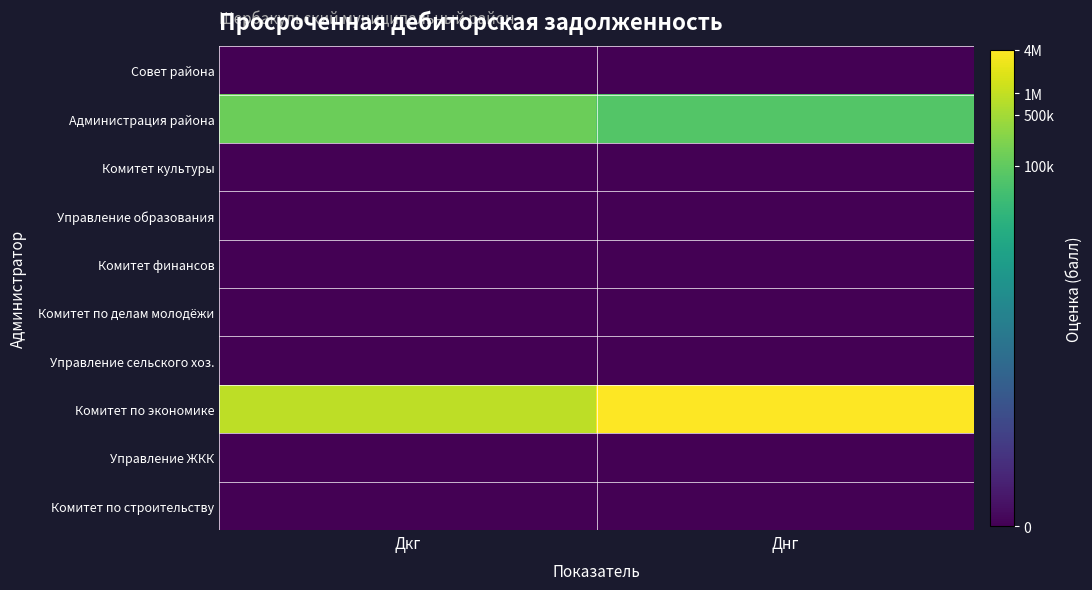

What is the spread (max minus min) of values at Дкг?

13.7